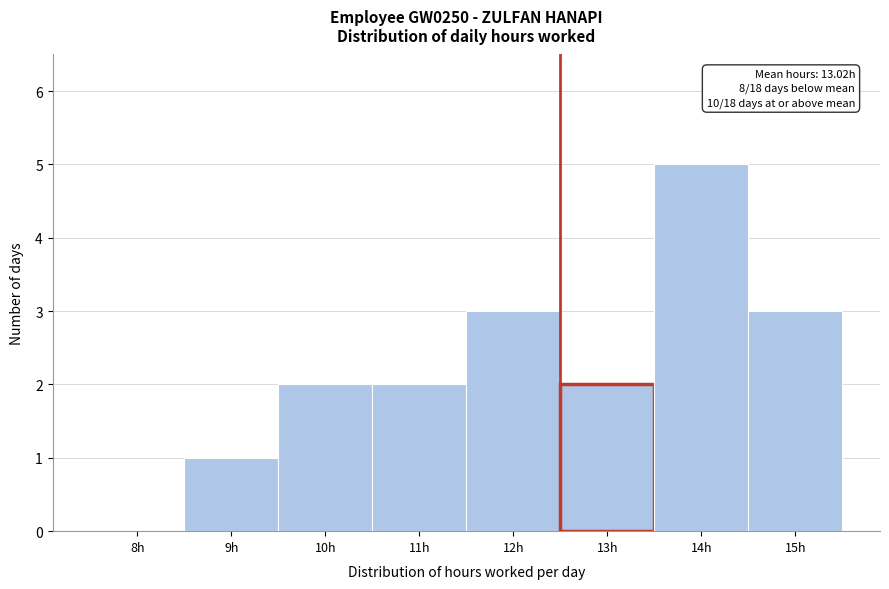

Reading left to right, transcribe all the data shown in this chart.

8h=0	9h=1	10h=2	11h=2	12h=3	13h=2	14h=5	15h=3